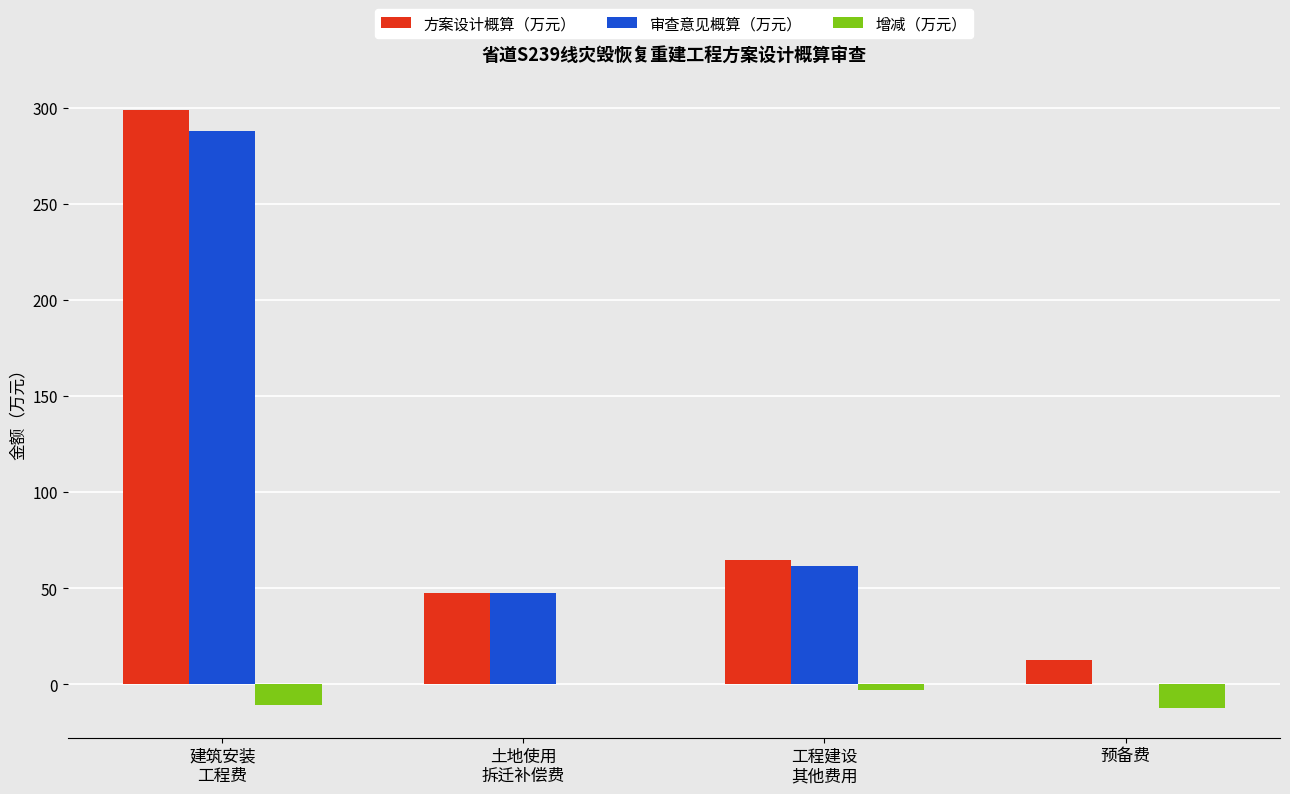

What is the maximum value shown in the chart?

298.7